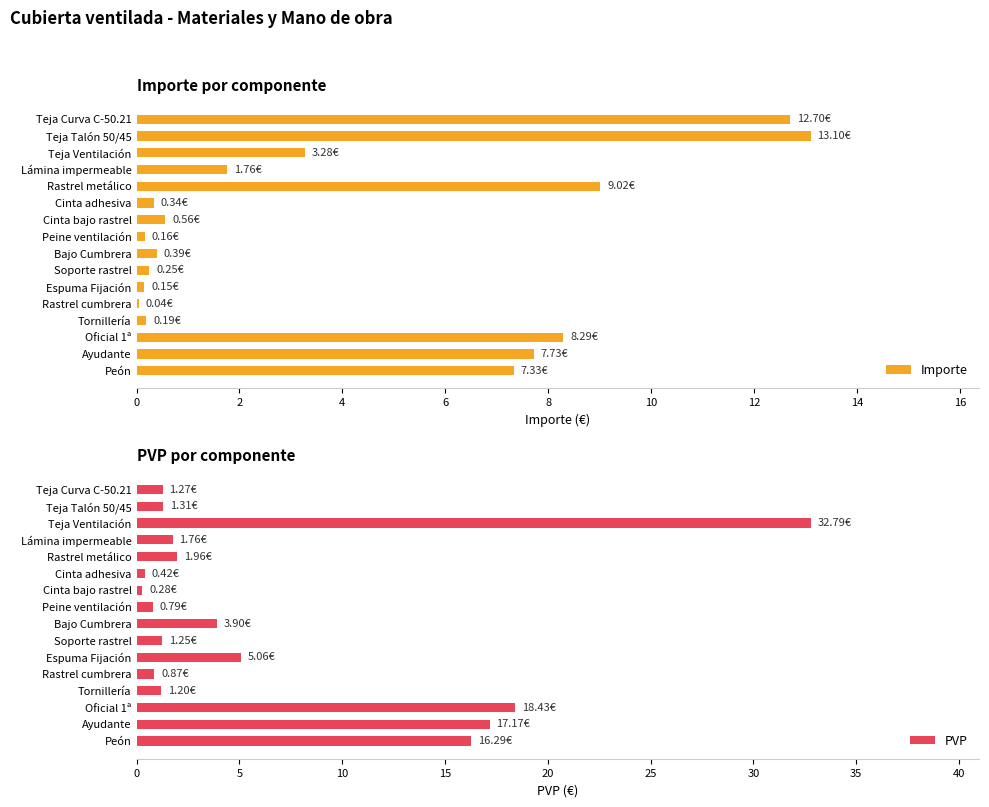

What are all the series names shown in the legend?

Importe, PVP